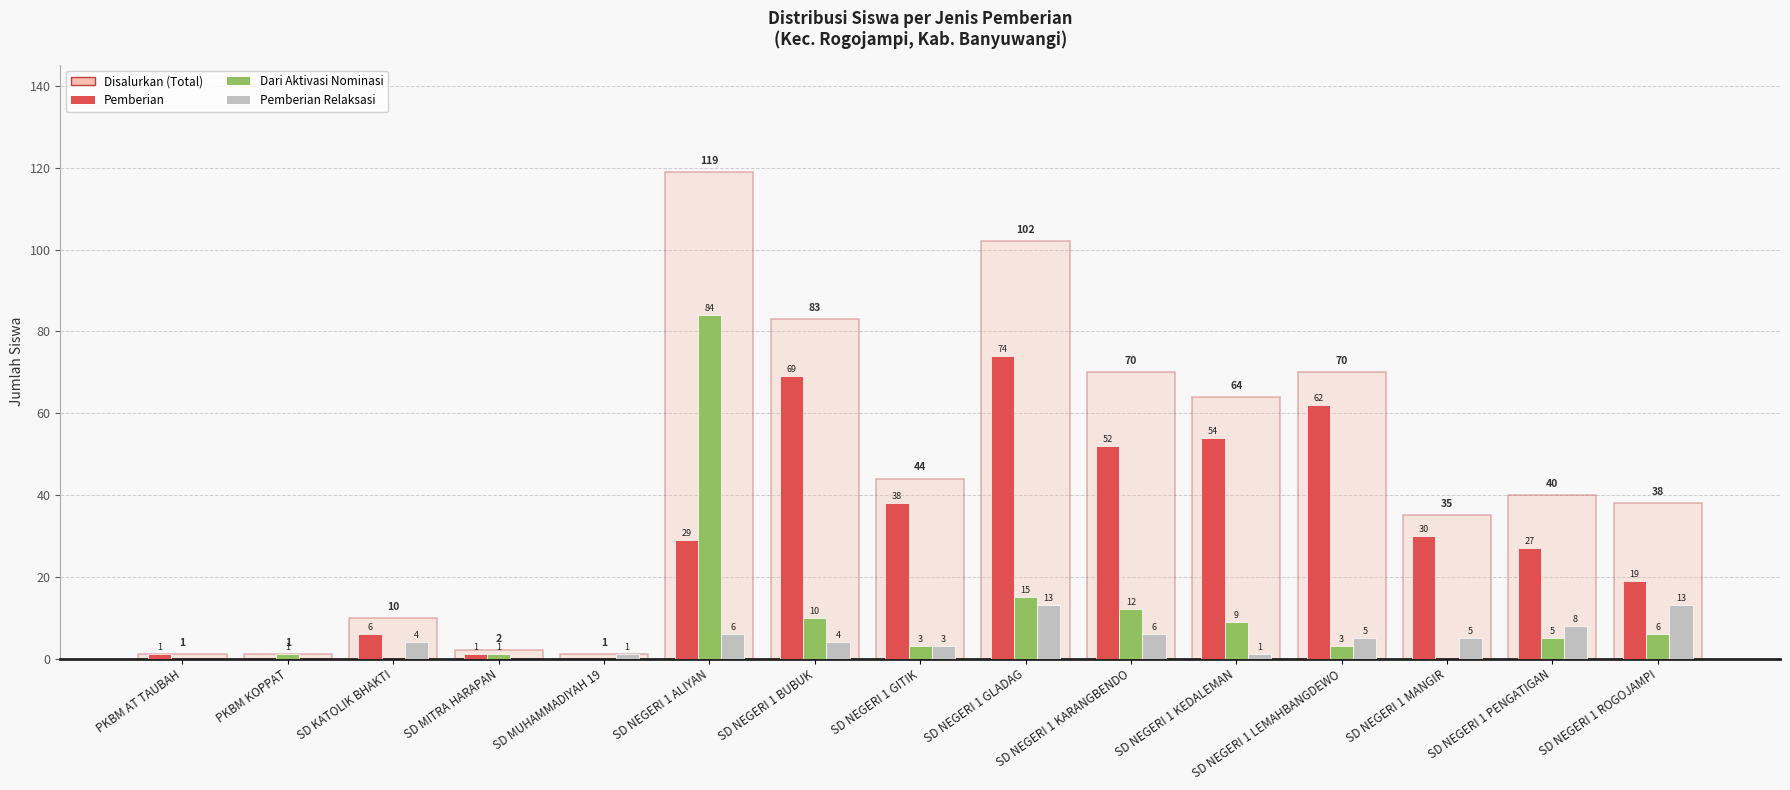

At which category does the chart reach its peak across all series?

SD NEGERI 1 ALIYAN